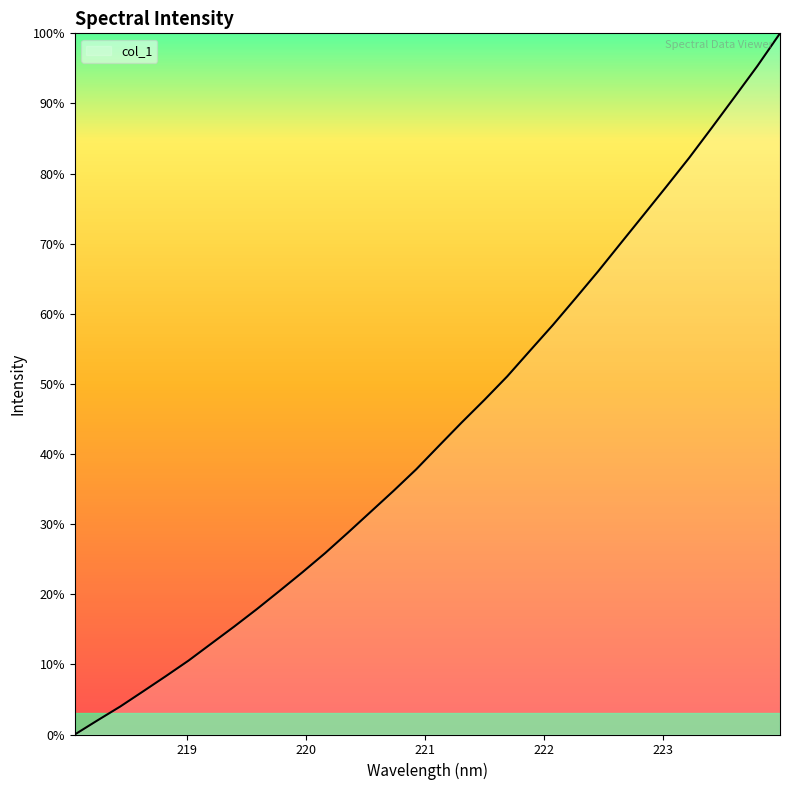

What is the difference between the maximum and minimum values?

100.0